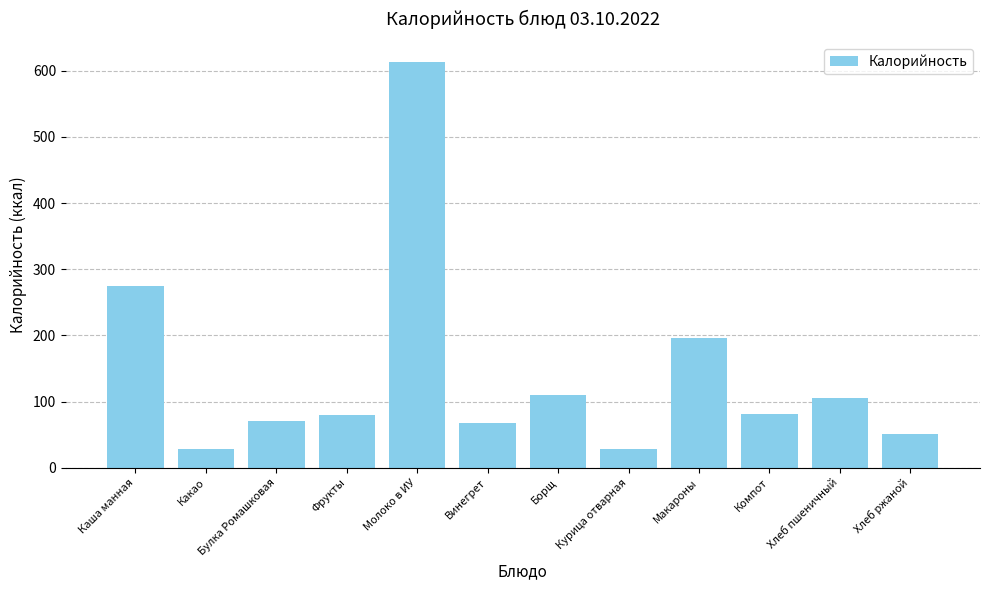

At which label is the value closest to 320?

Каша манная